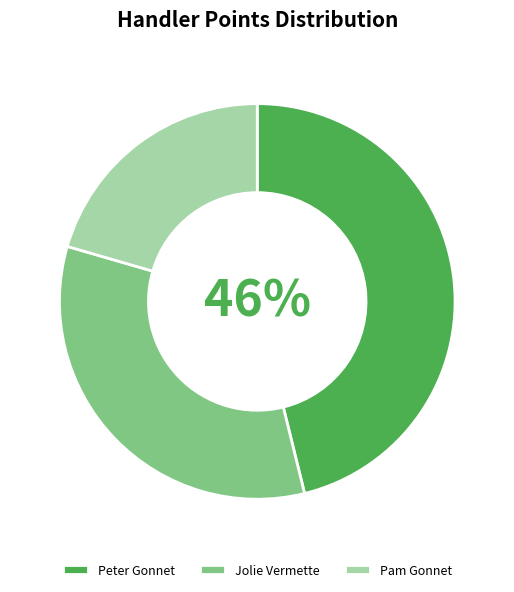

What is the ratio of the value at Peter Gonnet to the value at Jolie Vermette?

1.4